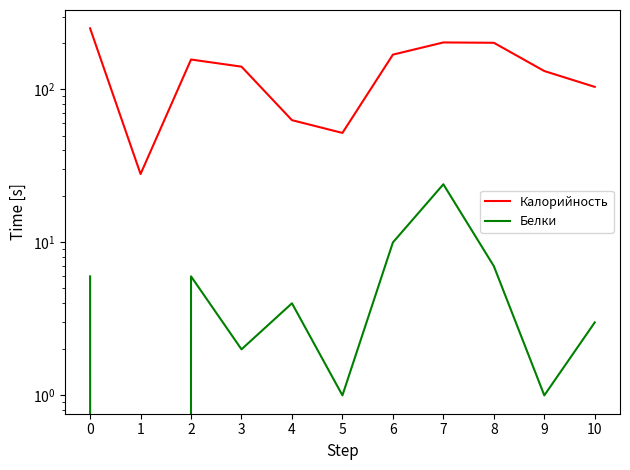

At which category does Белки reach its first local peak?

2